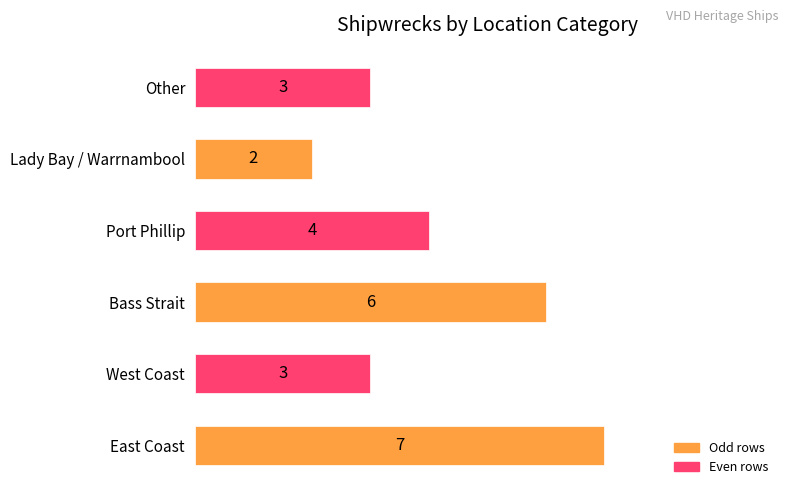

How many data points does each series have?

6